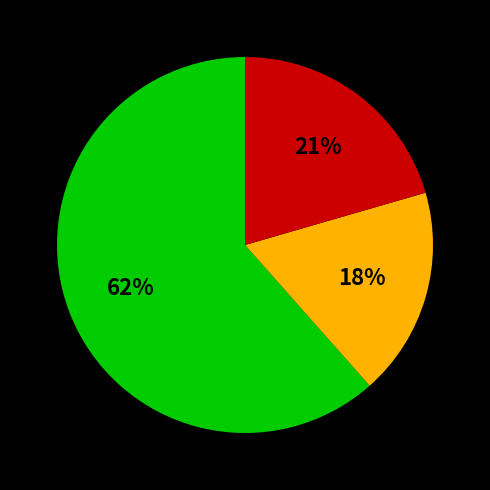

Is there a majority slice in this chart?

Yes